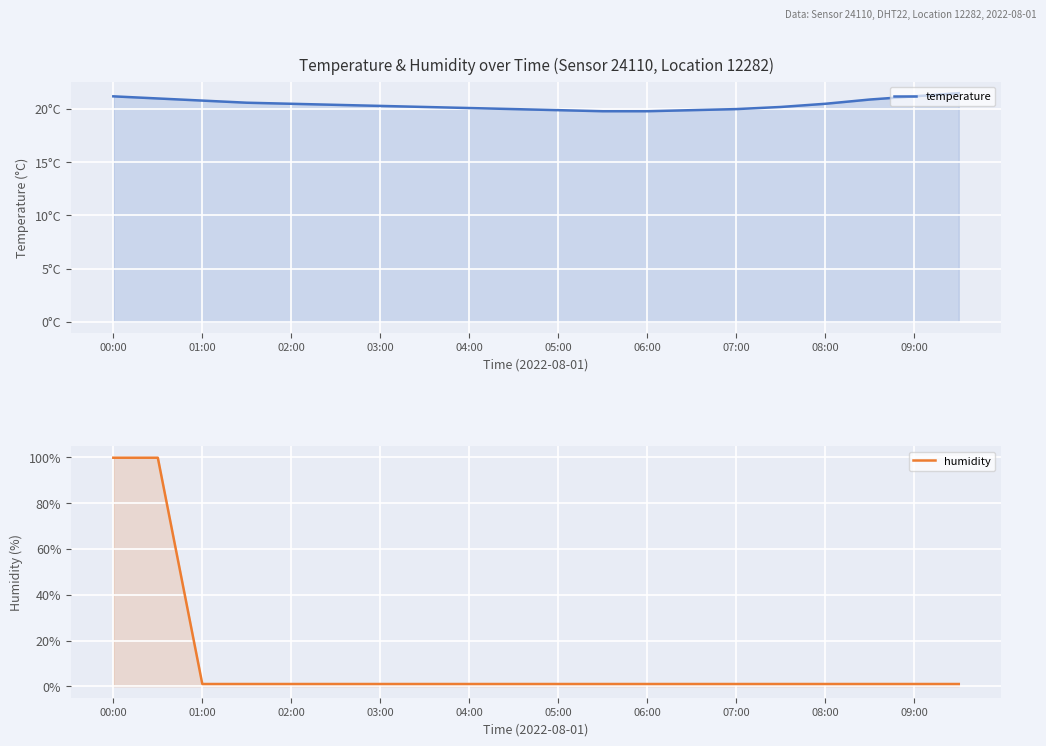

What is the total value across all series at 05:00?

20.9